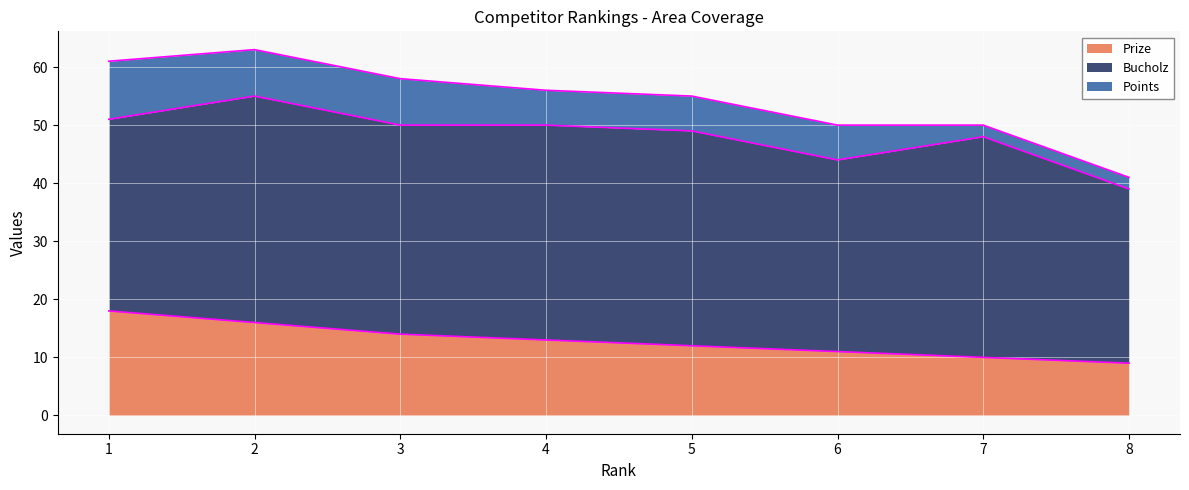

Rank the series by their maximum value, from lowest to highest.

Points, Prize, Bucholz